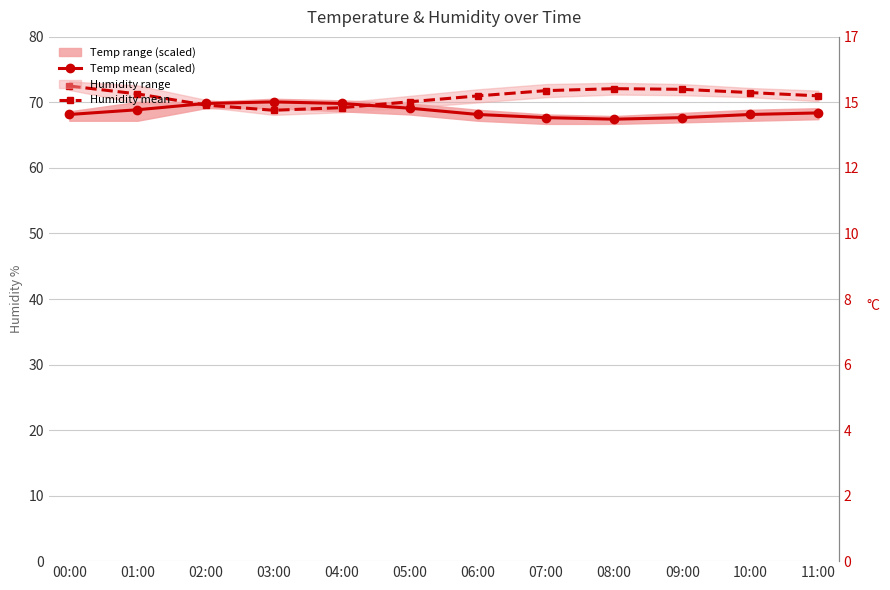

What value does the Temp mean (scaled) series have at 01:00?

68.9